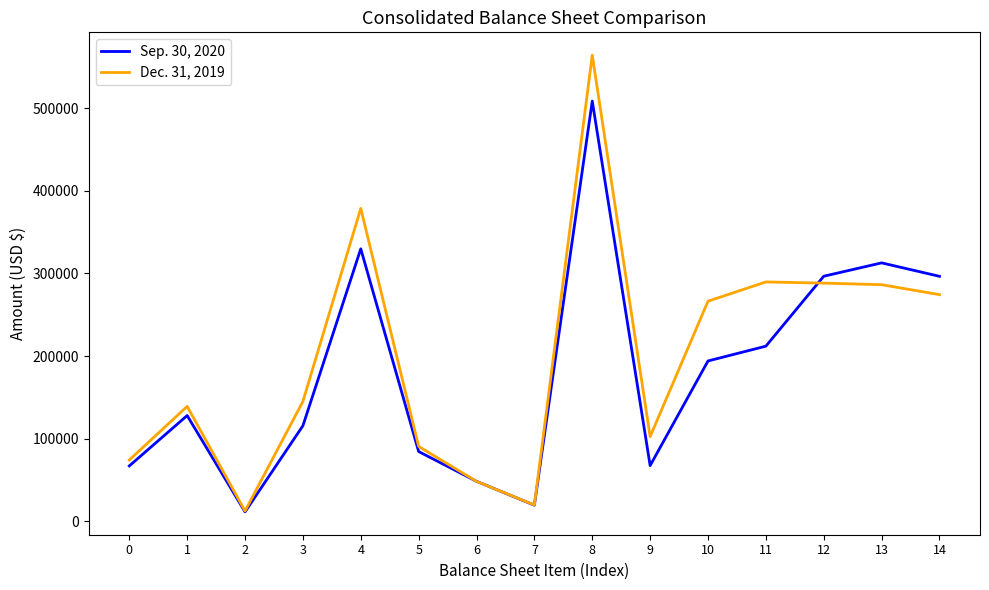

List the series in order of their peak value, highest first.

Dec. 31, 2019, Sep. 30, 2020